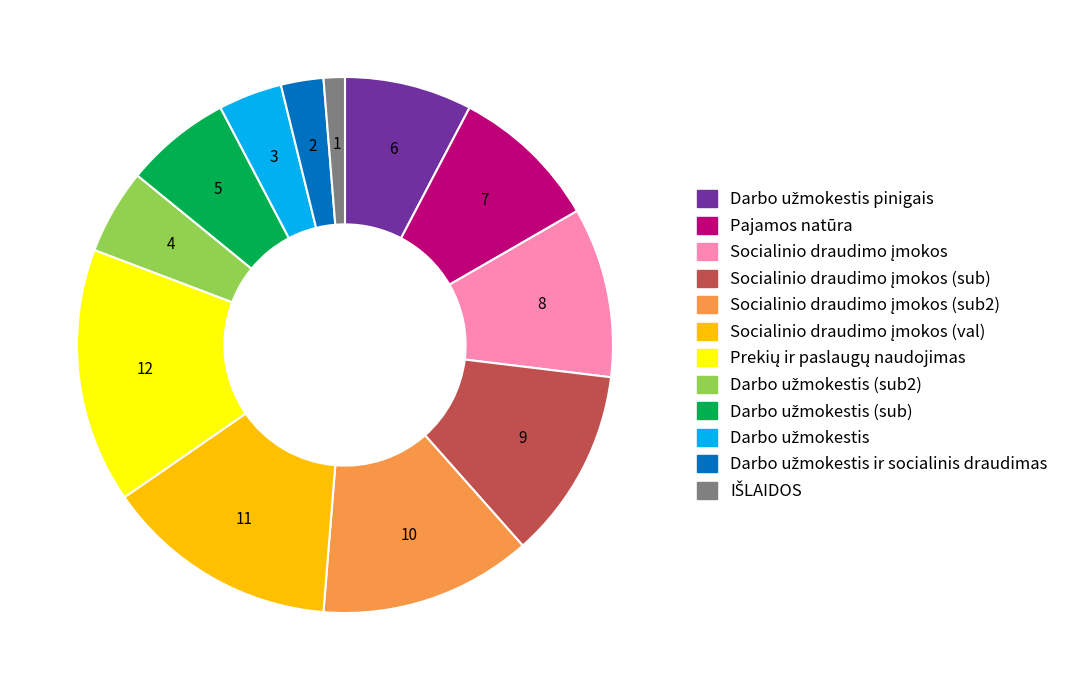

Is there any slice that represents more than half of the pie?

No